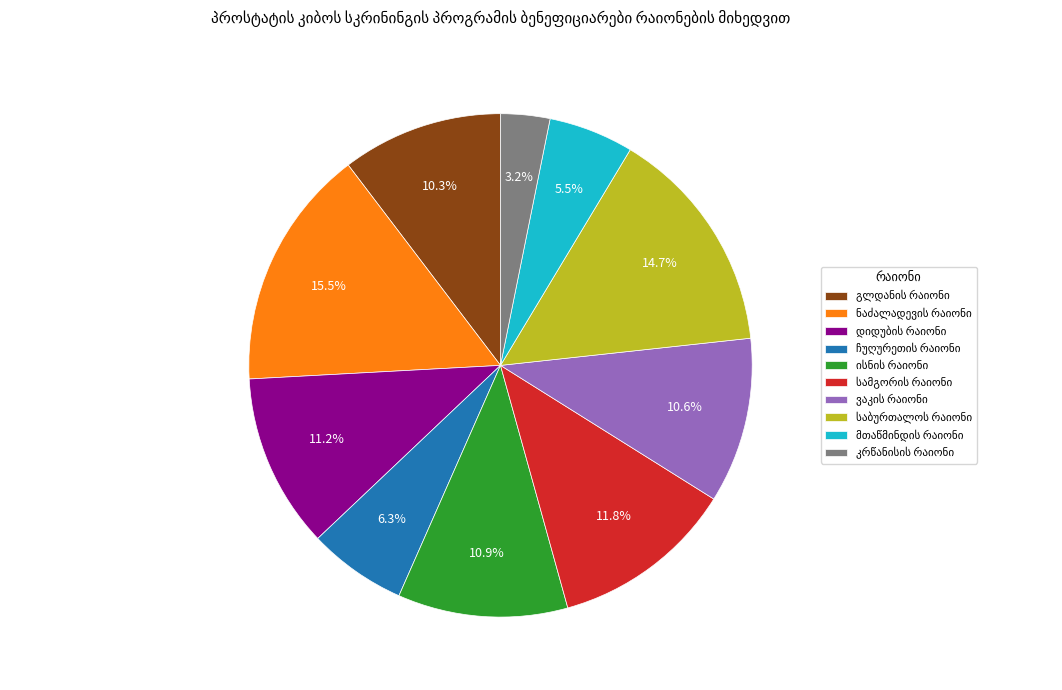

Is there a majority slice in this chart?

No